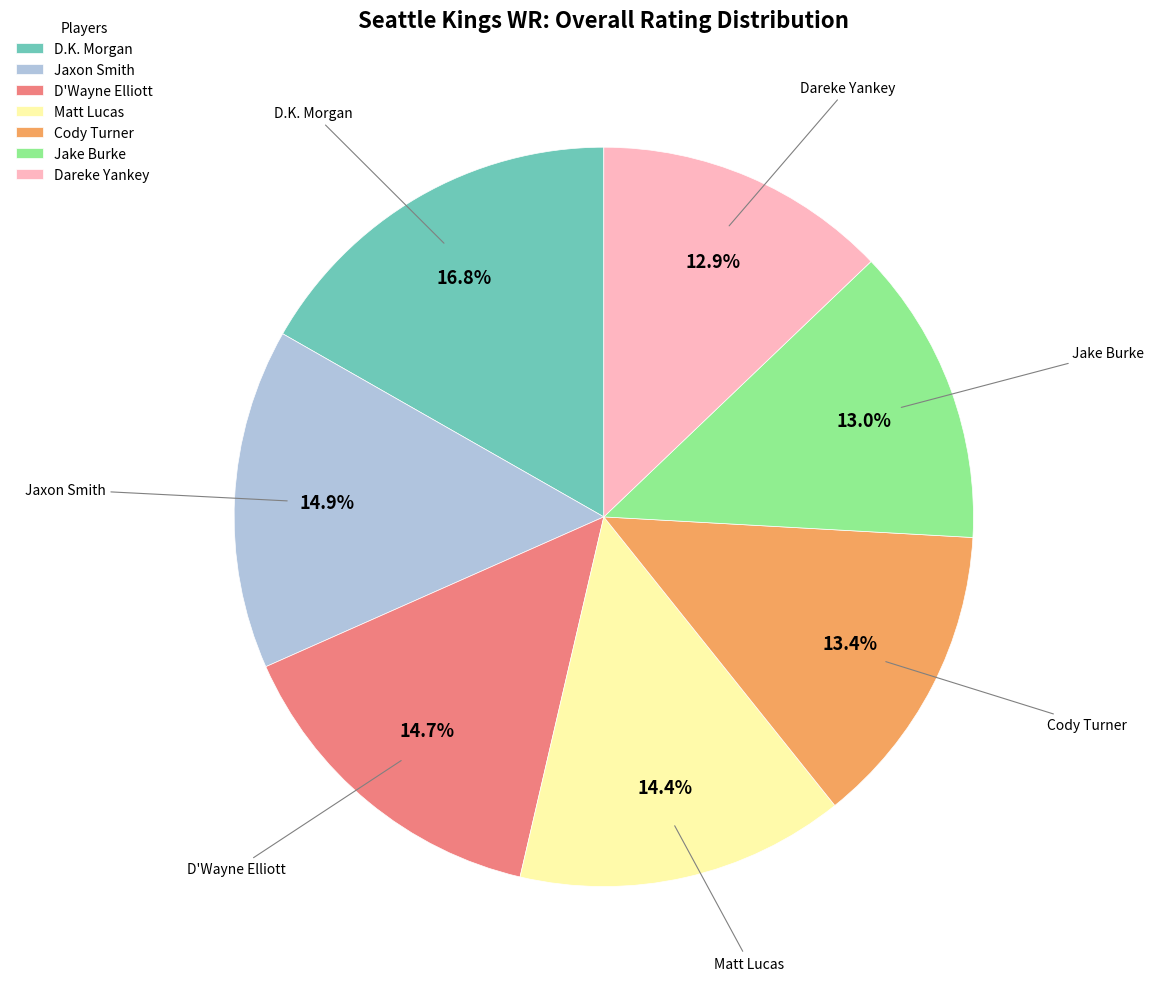

Approximately how many times larger is the value at D.K. Morgan compared to Cody Turner?

1.3